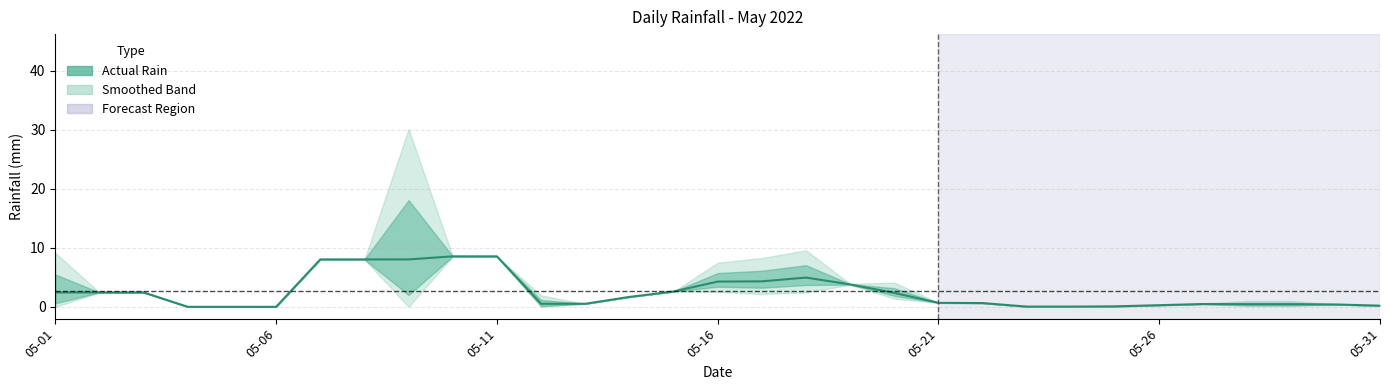

Reading right to left, transcribe all the data shown in this chart.

0.2	0.4	0.4	0.4	0.5	0.3	0.1	0.0	0.0	0.6	0.7	2.4	3.8	5.0	4.3	4.3	2.6	1.7	0.5	0.5	8.6	8.6	8.0	8.0	8.0	0.0	0.0	0.0	2.4	2.4	2.4